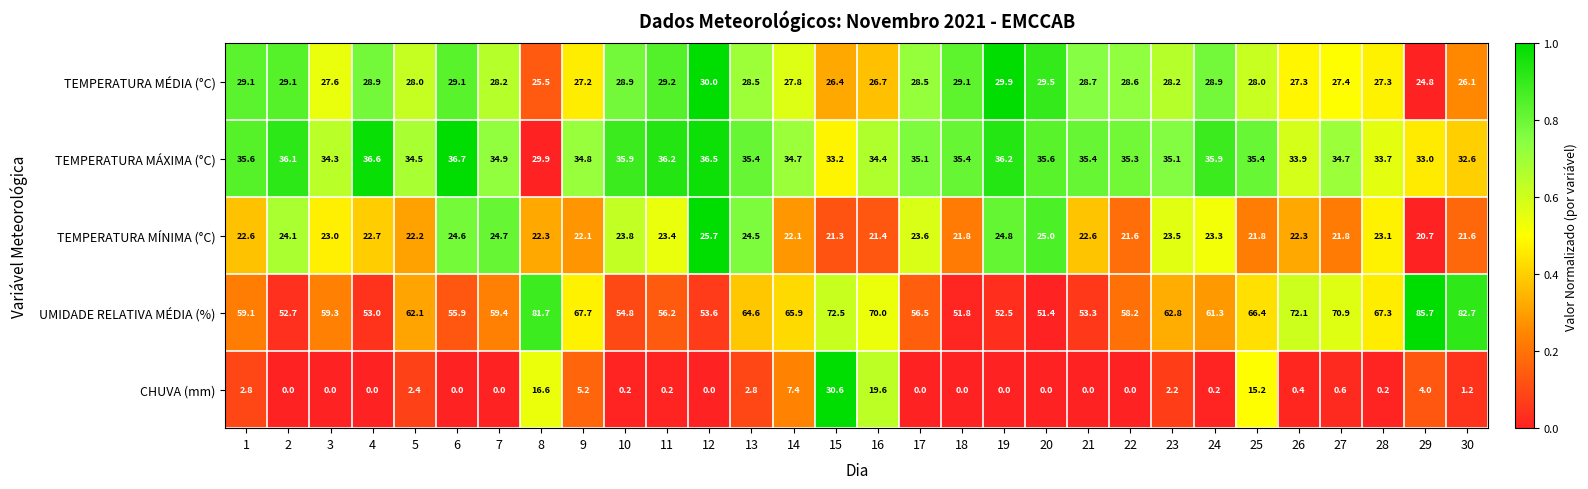

How many series are shown in this chart?

5